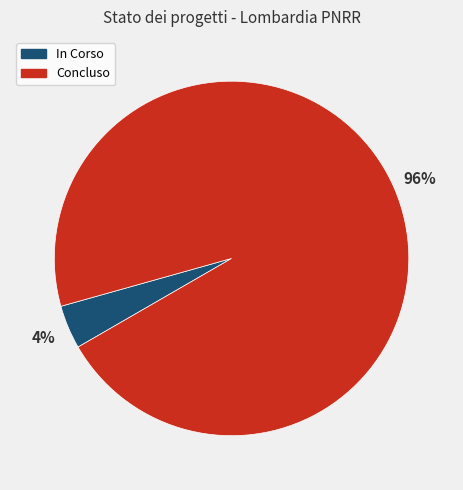

Rank the categories by value from lowest to highest.

In Corso, Concluso